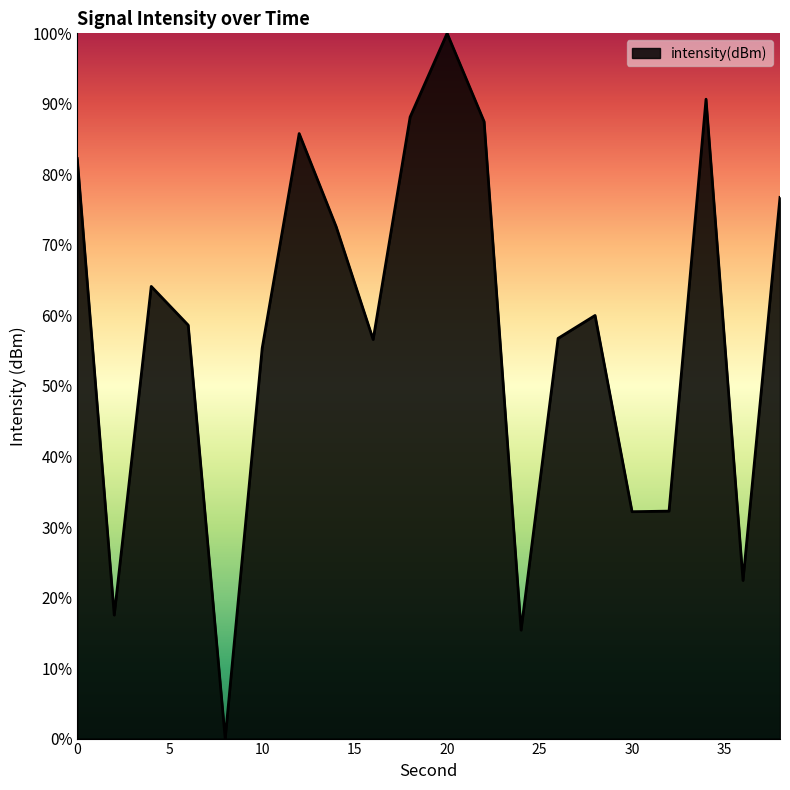

What is the maximum value shown in the chart?

100.0